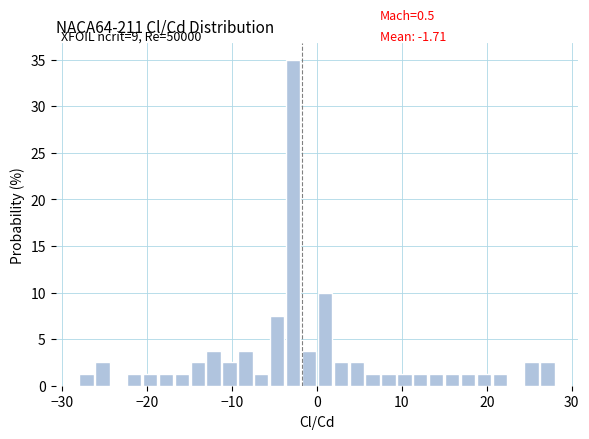

Read against the x-axis, roughly where is the centre of the tallest bar?

-3